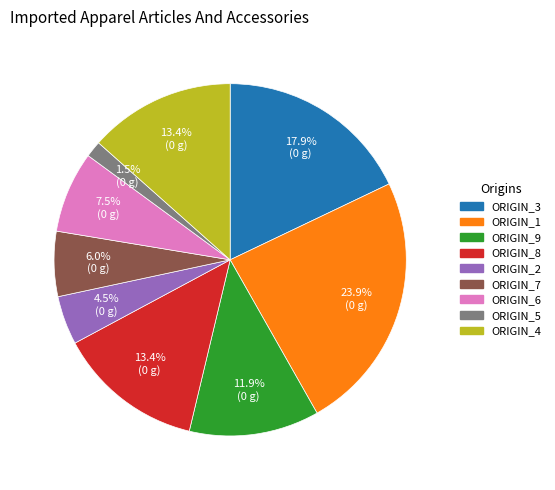

Is there any slice that represents more than half of the pie?

No